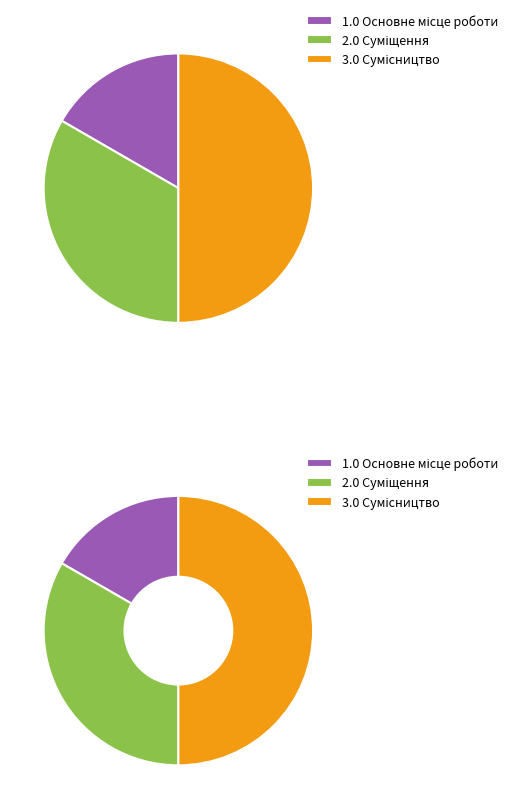

Is there a majority slice in this chart?

No